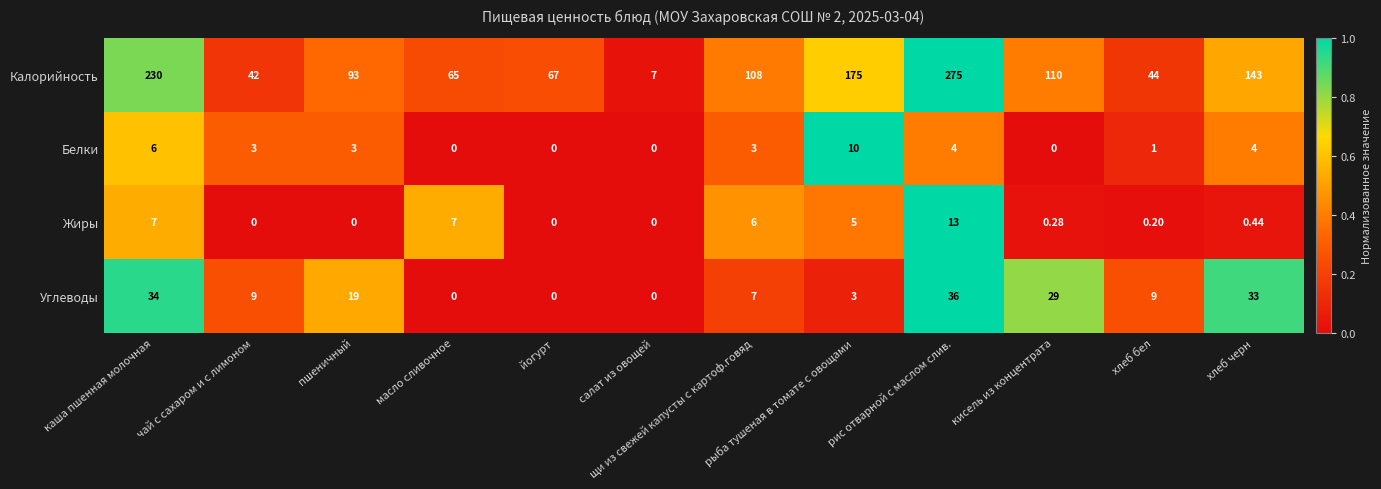

Which series has the largest range (max minus min)?

Калорийность